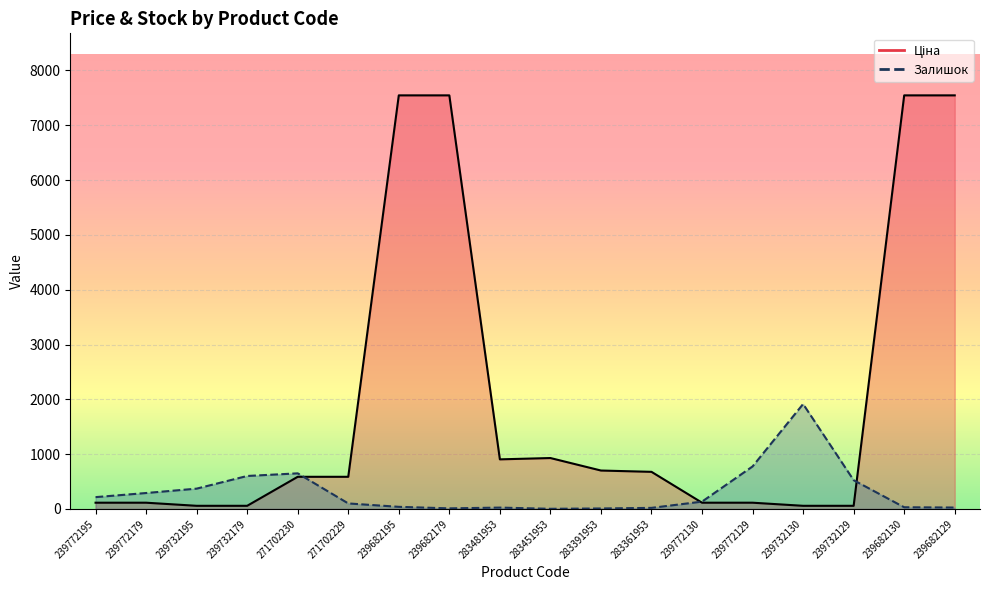

Which series changed the most between 239682179 and 239682130?

Залишок line